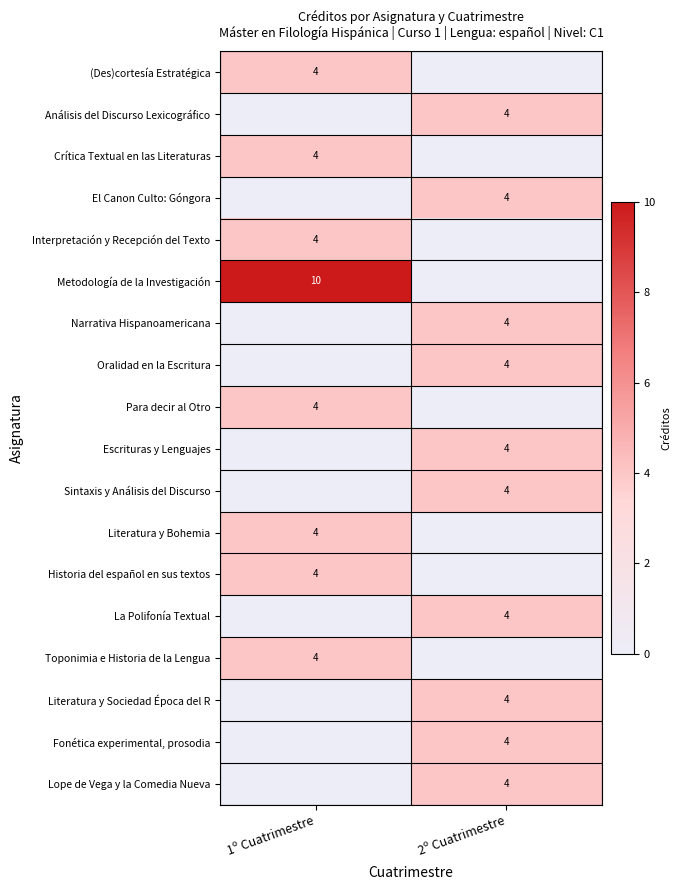

The Literatura y Sociedad Época del R series shows 4 at 2º Cuatrimestre. True or false?

True